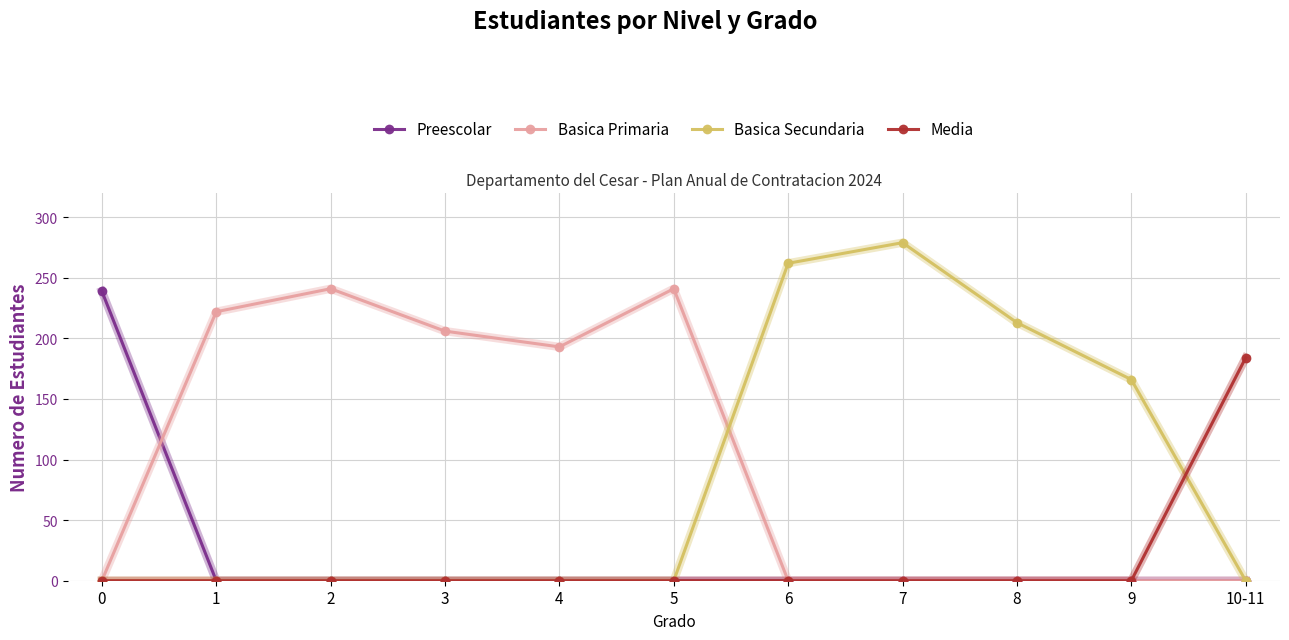

What is the difference between the second highest and minimum values in the Basica Secundaria series?

262